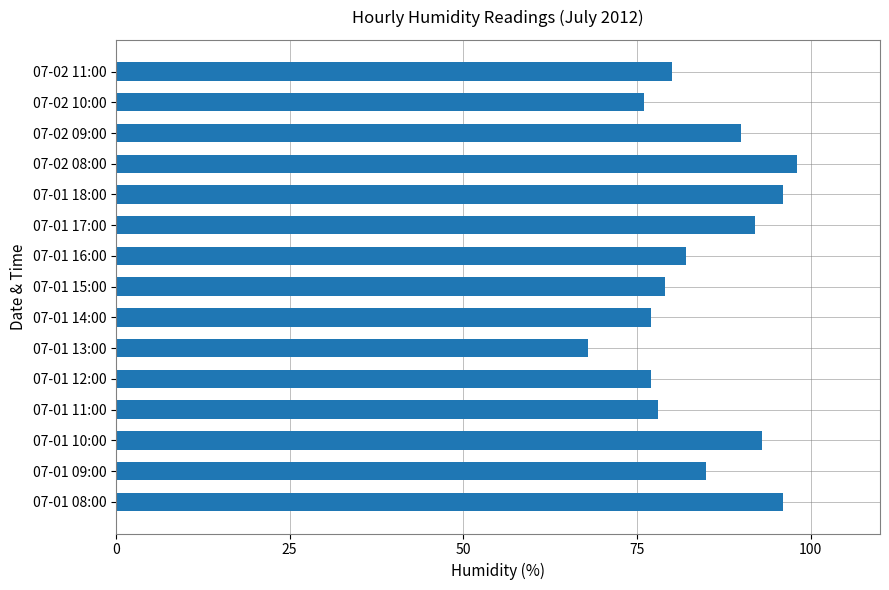

Is it true that the value at 07-01 18:00 is 96?

True